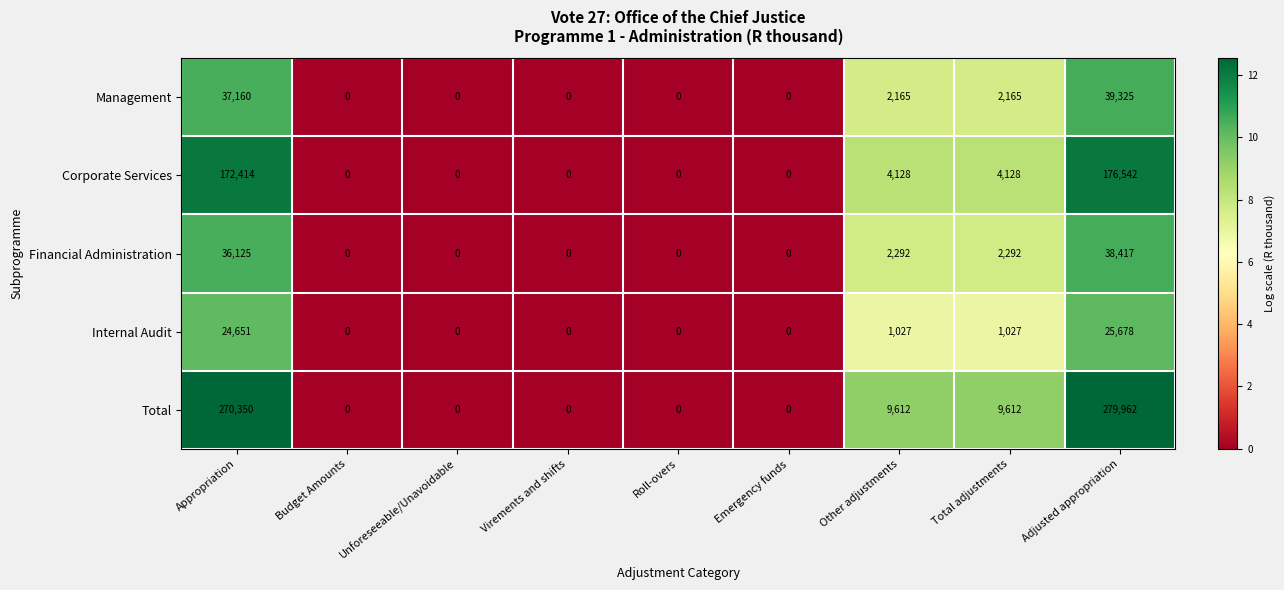

The Total series shows 118615 at Roll-overs. True or false?

False